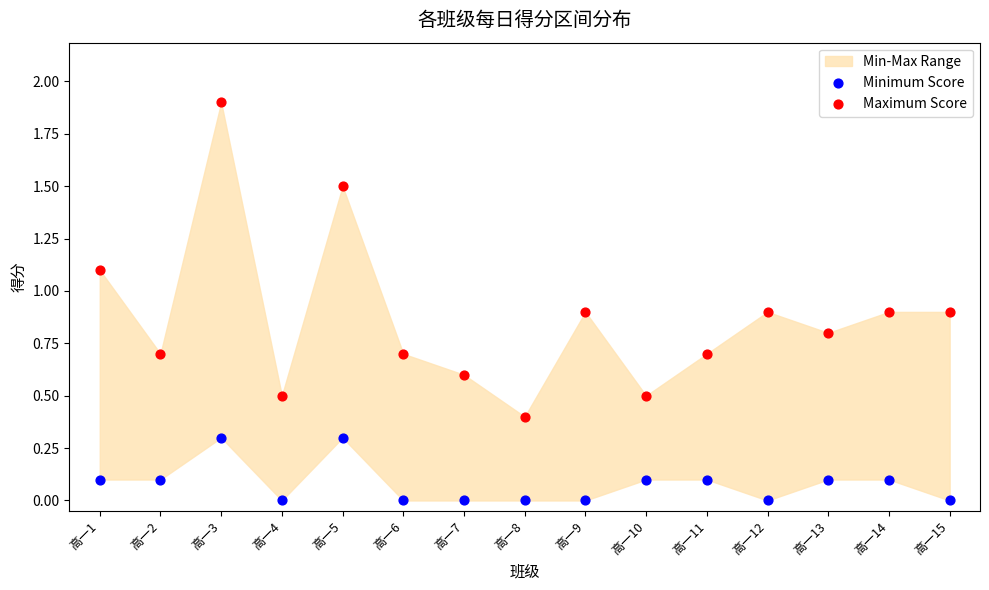

Which series contains the lowest Y value?

Minimum Score